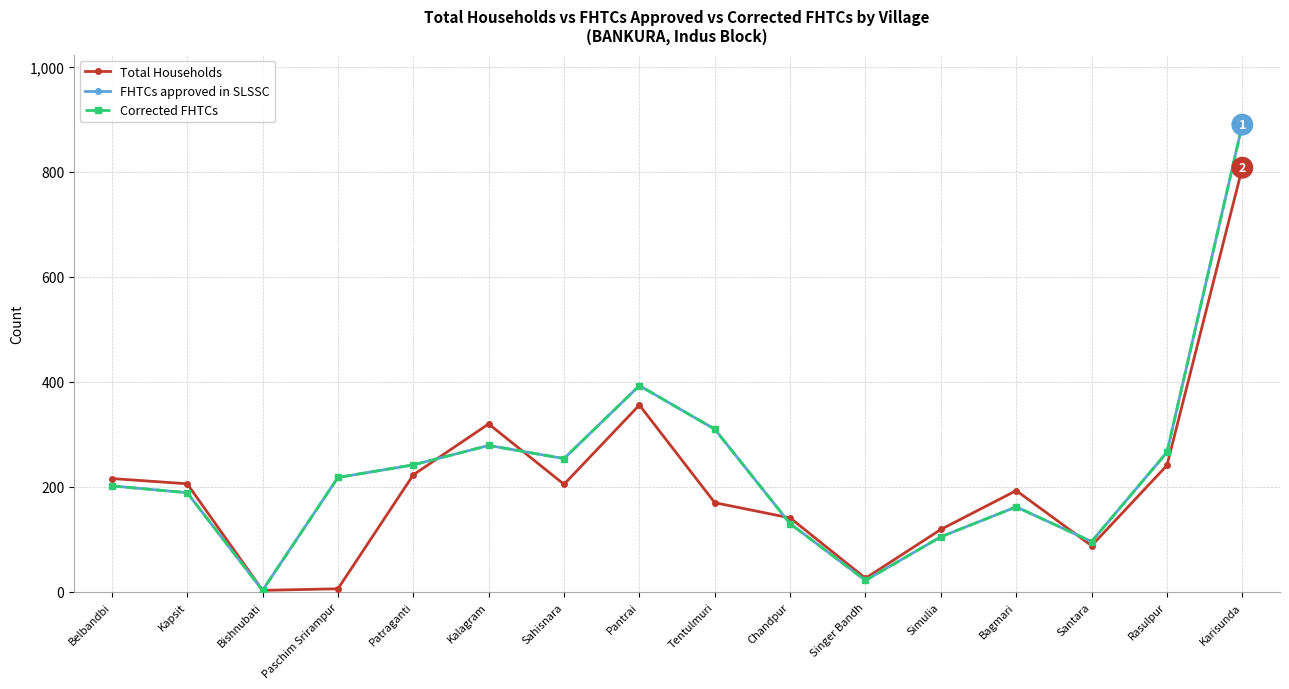

Where is the first local maximum for FHTCs approved in SLSSC?

Kalagram